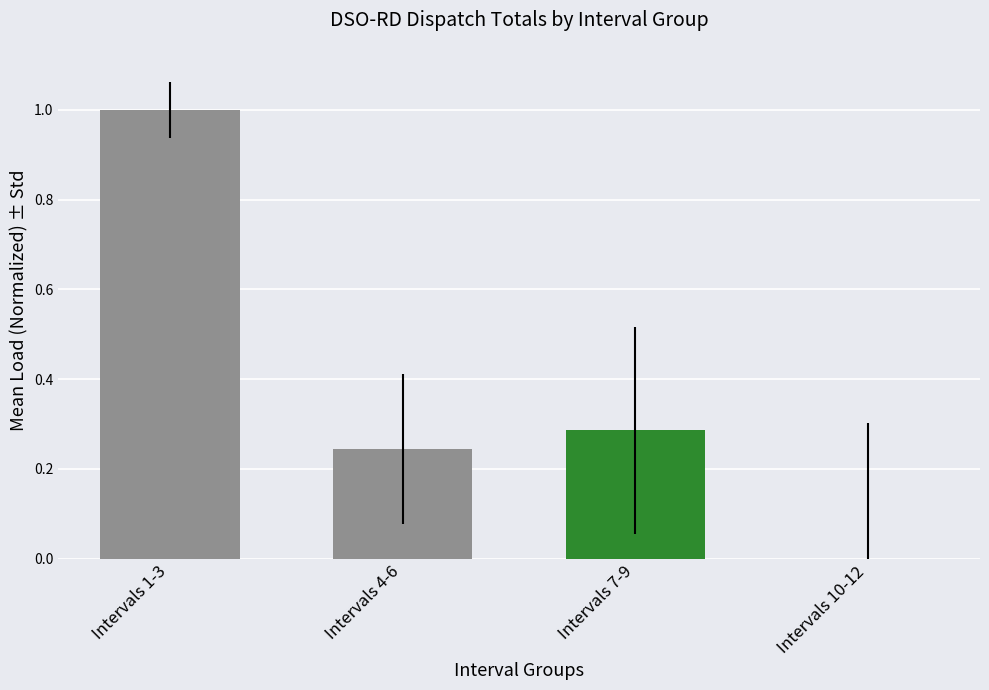

At which label is the value closest to 0?

Intervals 10-12